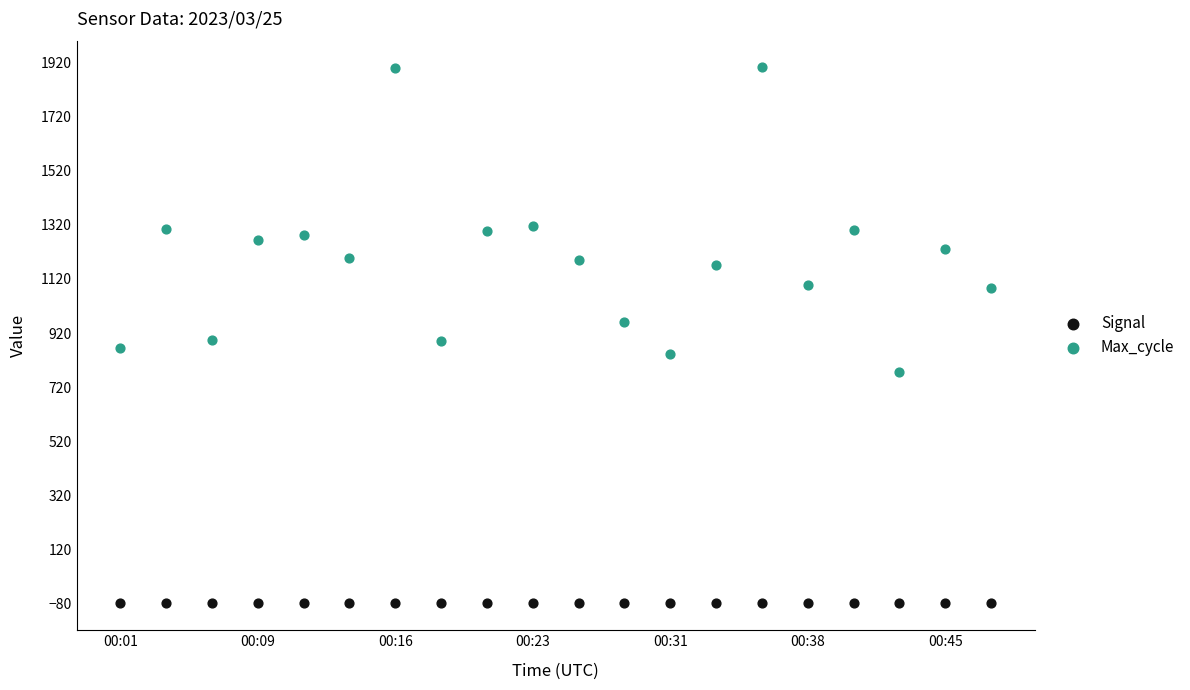

Across all data points, what is the range of Y values (max minus min)?

1979